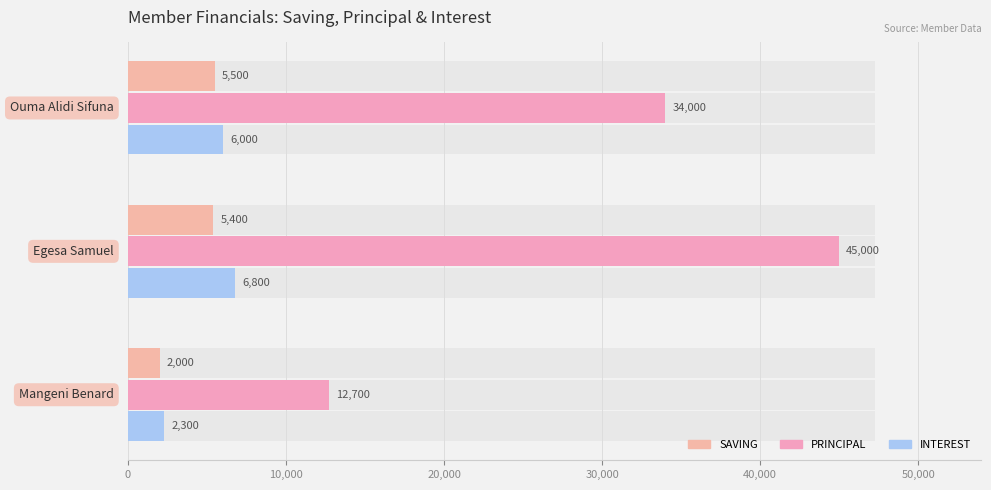

How many groups of bars are there?

3